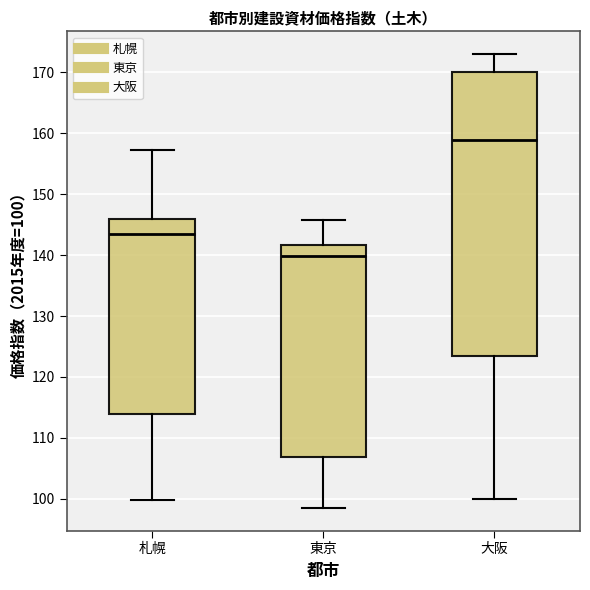

Which box has the highest median line?

大阪